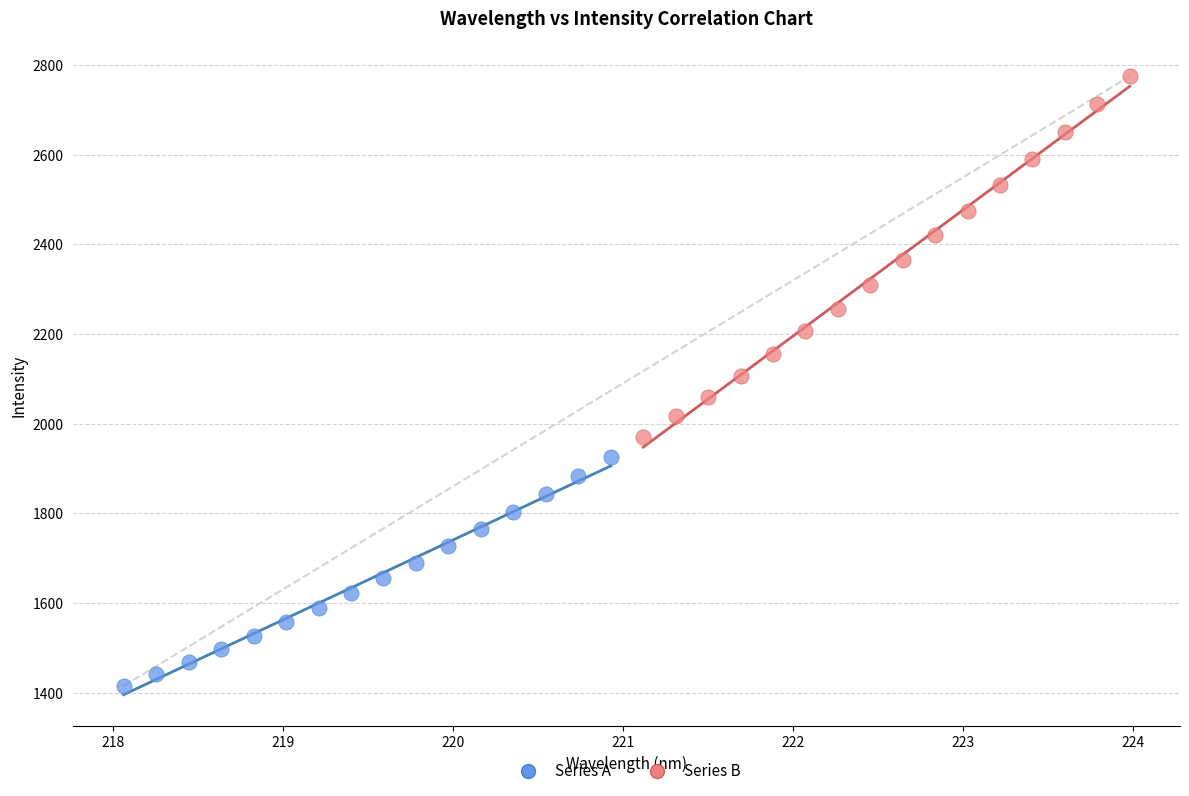

Which series reaches the maximum Y coordinate?

Series B